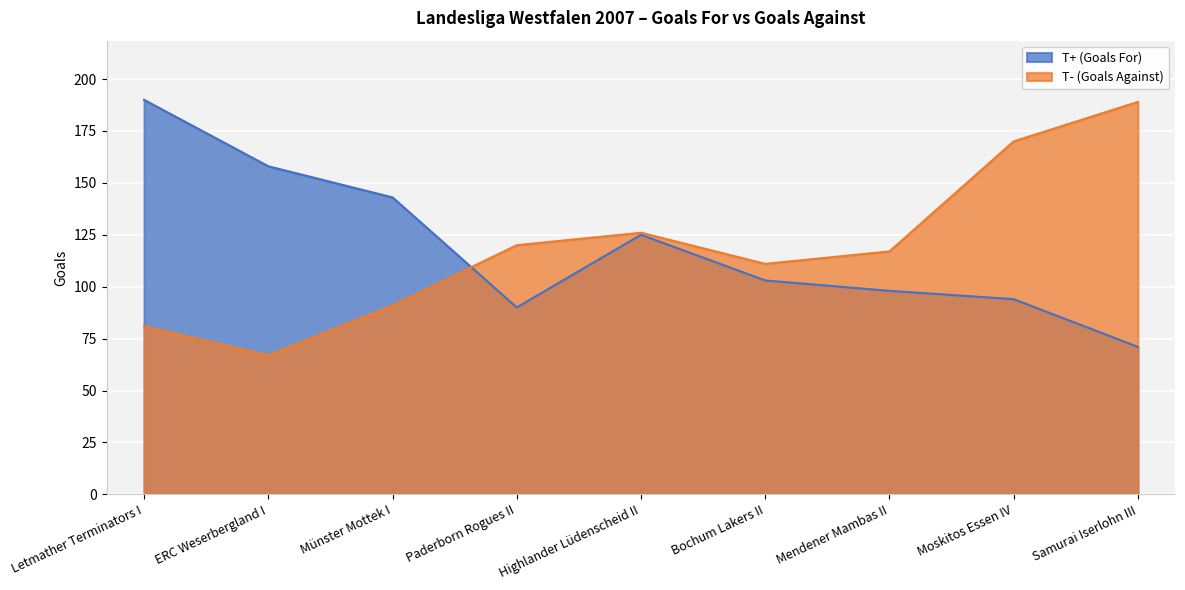

How many lines are shown in the chart?

2